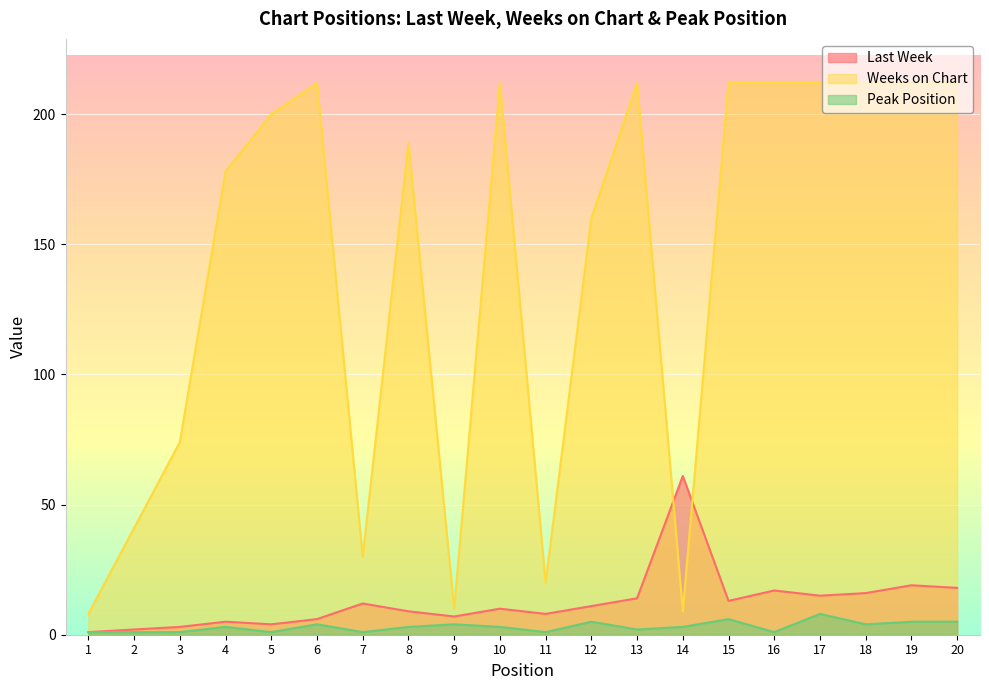

Reading right to left, transcribe all the data shown in this chart.

Last Week: 18	19	16	15	17	13	61	14	11	8	10	7	9	12	6	4	5	3	2	1
Weeks on Chart: 212	212	212	212	212	212	9	212	160	20	212	10	189	30	212	200	178	74	41	8
Peak Position: 5	5	4	8	1	6	3	2	5	1	3	4	3	1	4	1	3	1	1	1